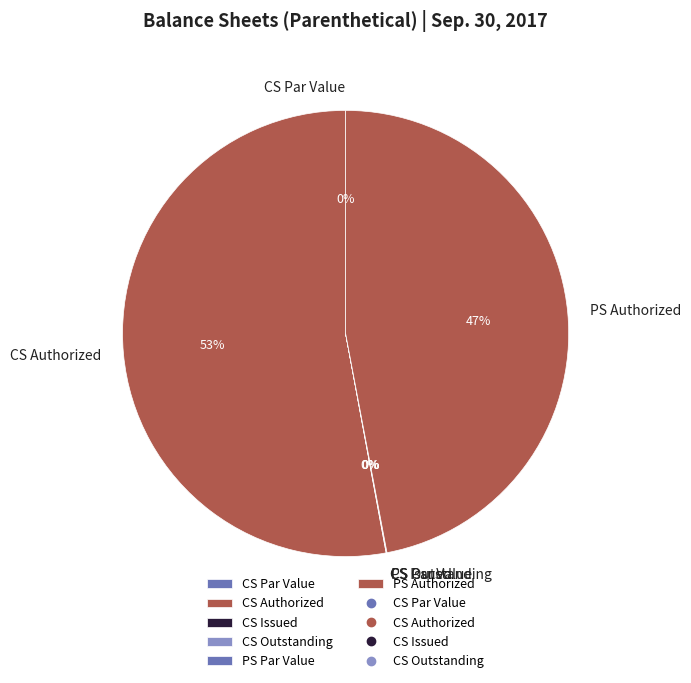

The Common stock par value slice represents 0% of the pie. True or false?

True